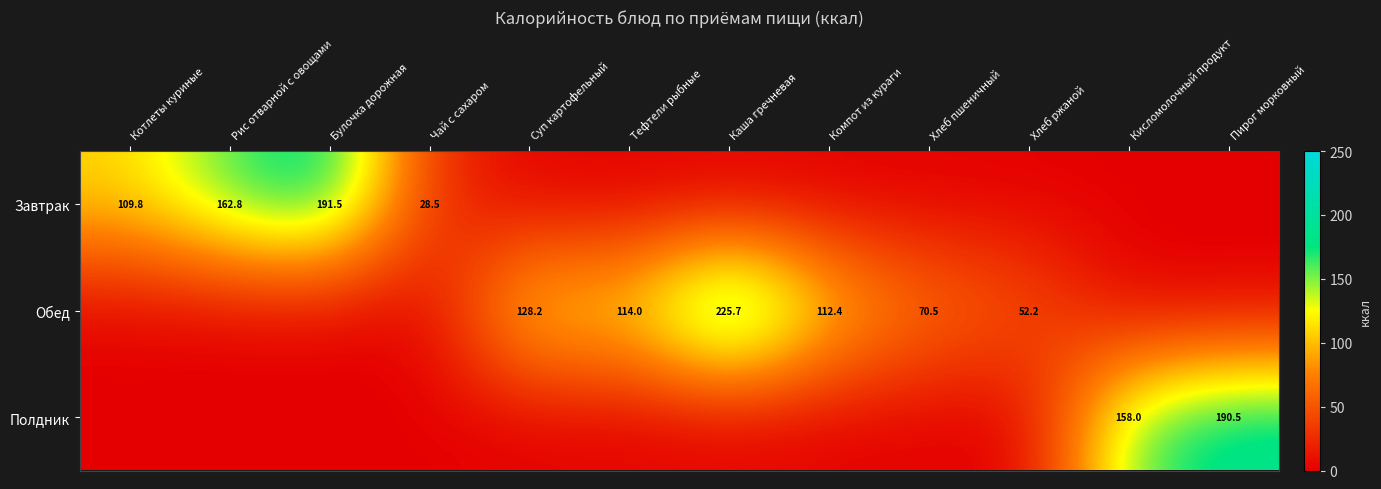

What is the difference between the Обед values at Каша гречневая and Хлеб ржаной?

173.5